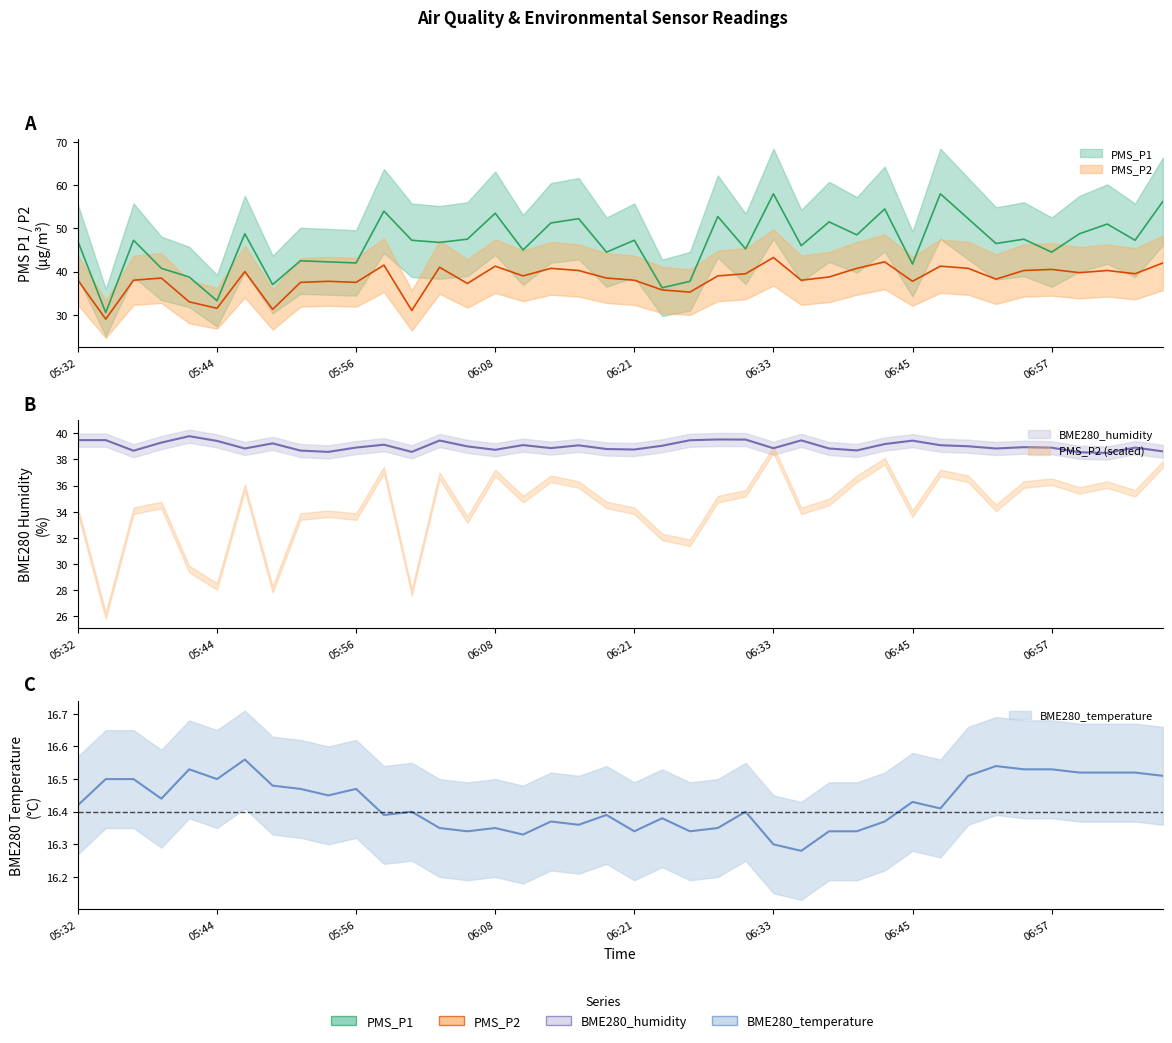

Is it true that BME280_humidity equals 10.6 at 2023/12/01 07:02?

False